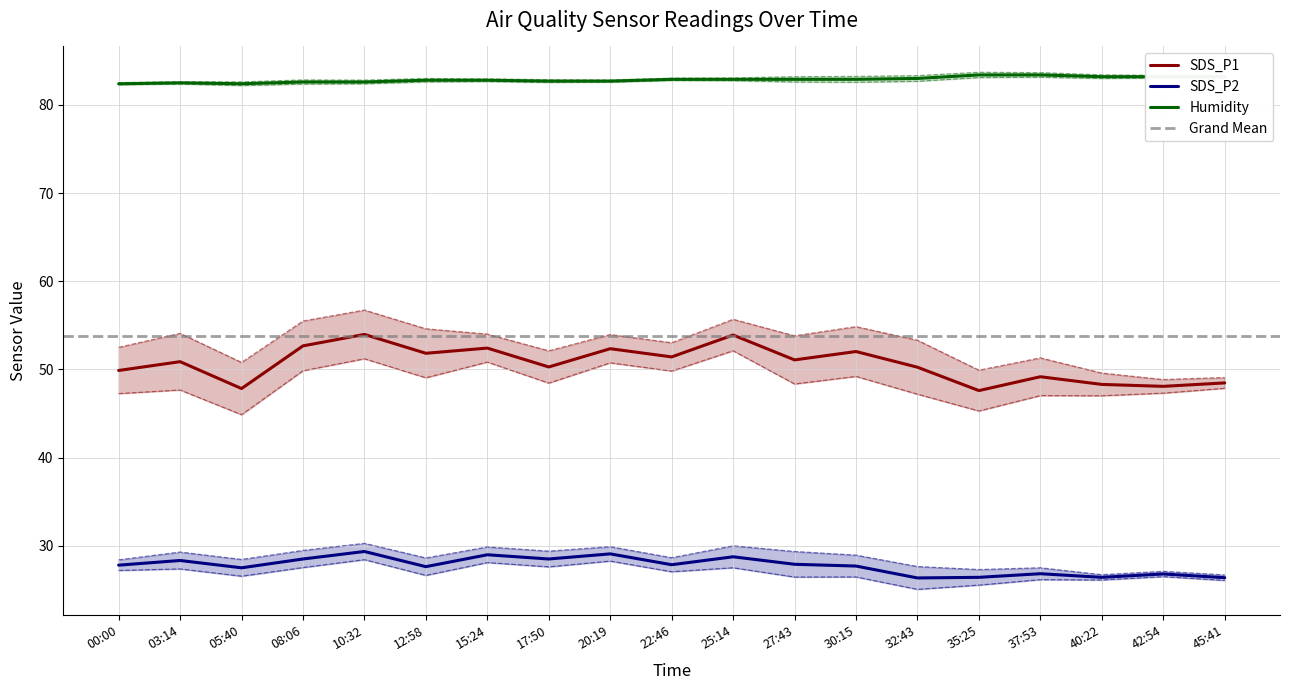

Rank the categories by SDS_P1 value from highest to lowest.

10:32, 25:14, 08:06, 15:24, 20:19, 30:15, 12:58, 22:46, 27:43, 03:14, 17:50, 32:43, 00:00, 37:53, 45:41, 40:22, 42:54, 05:40, 35:25